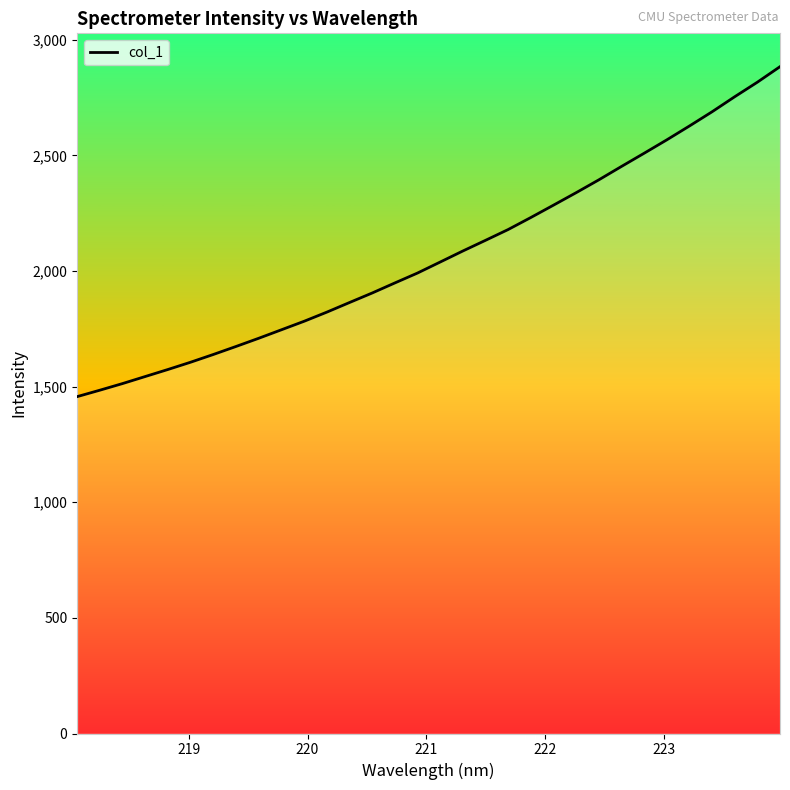

What is the minimum value shown in the chart?

1456.8